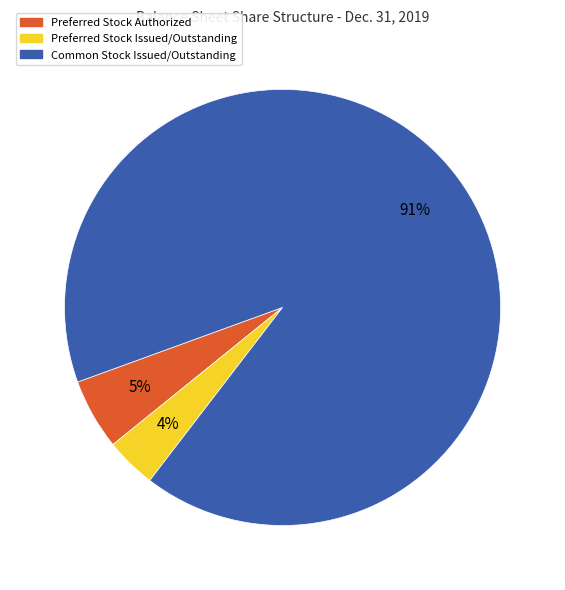

Is it true that Preferred Stock Authorized is 5% of the pie?

True